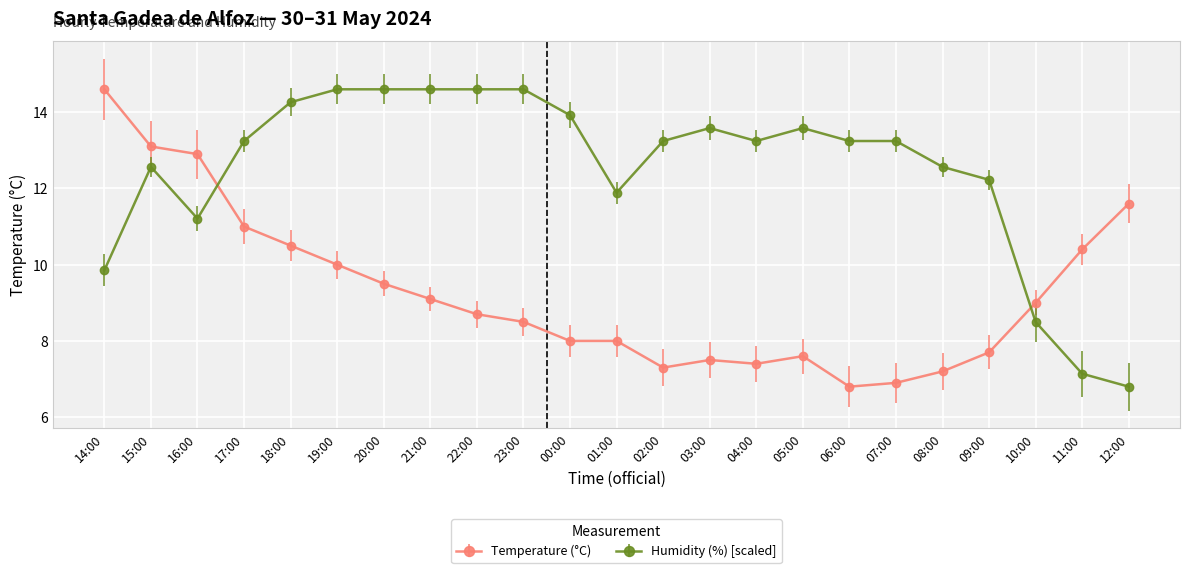

What is the difference between the second highest and minimum values in the Humidity (%) [scaled] series?

7.8